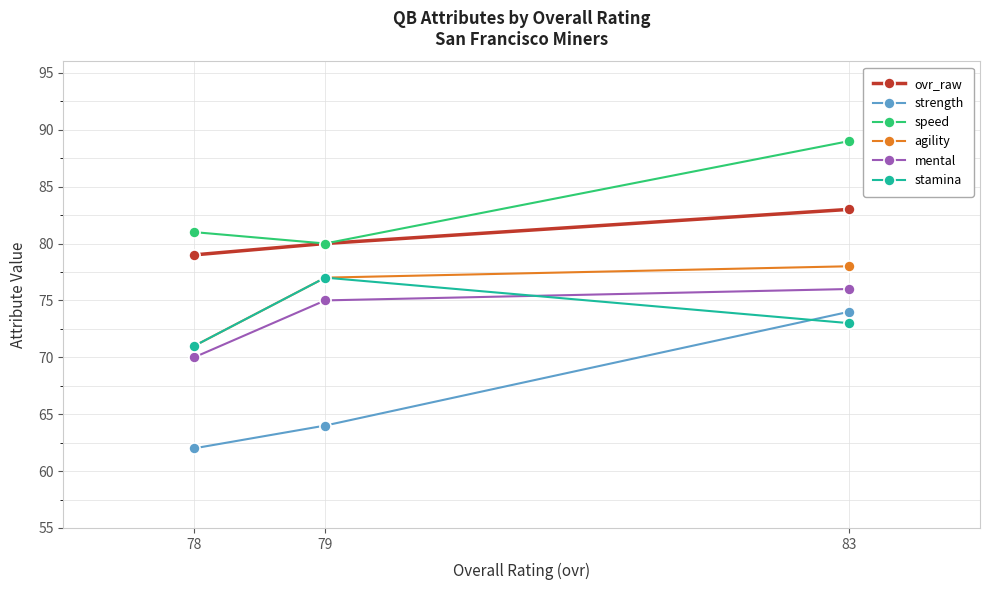

What is the value of the agility point at the 1st from the left?

71